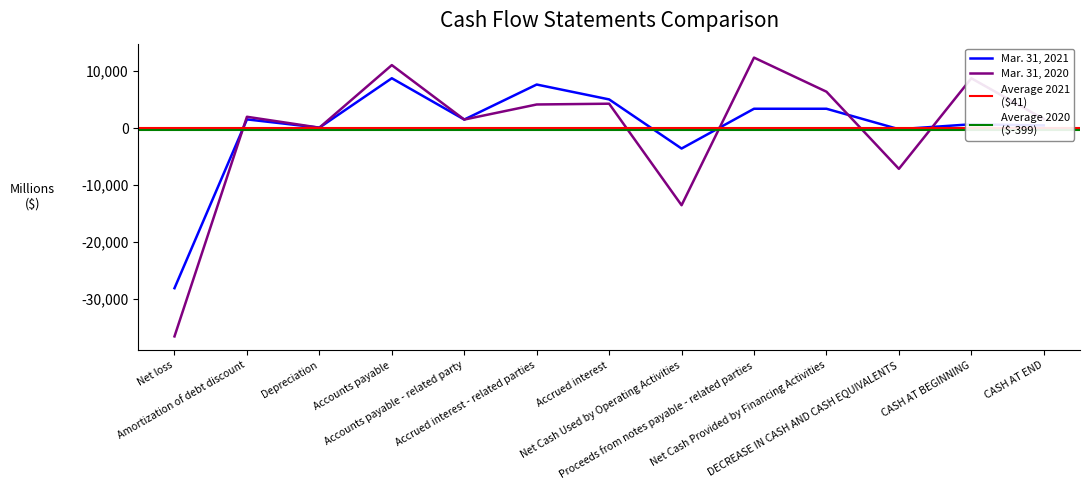

What is the difference between the maximum and minimum values in the Mar. 31, 2020 series?

49057